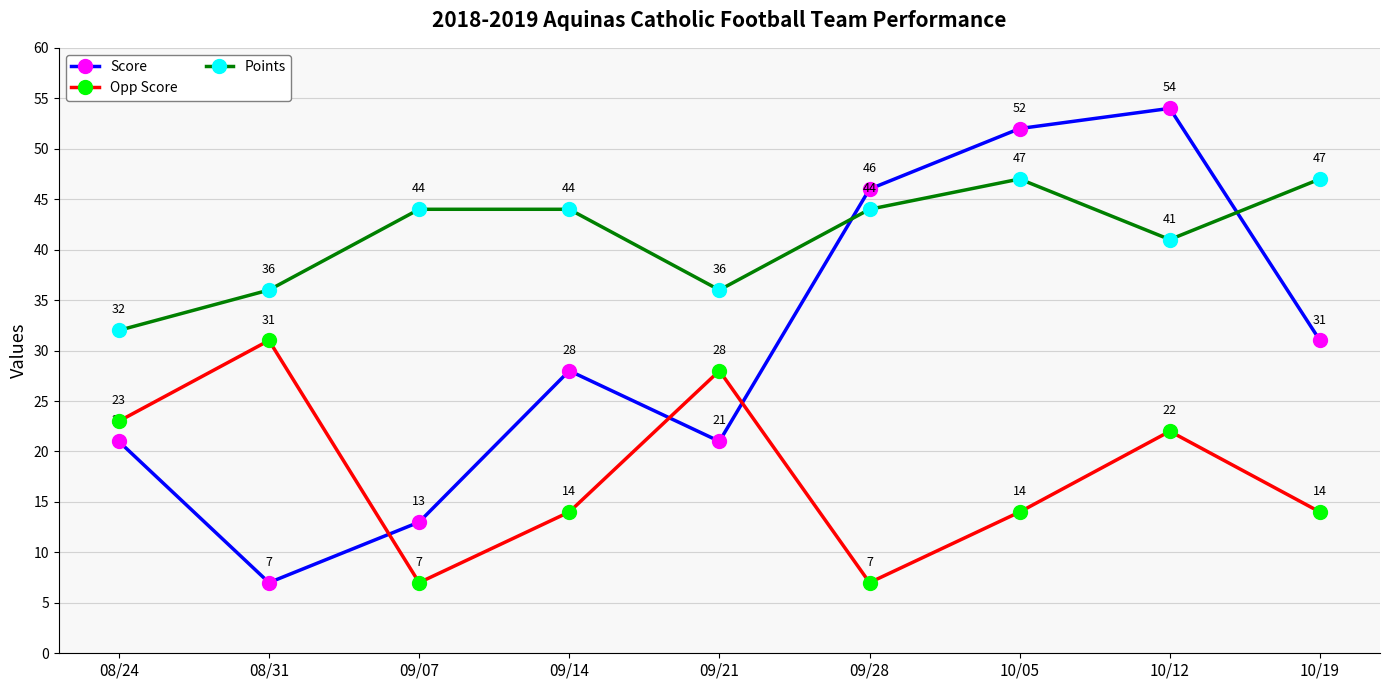

Which series has the largest range (max minus min)?

Score